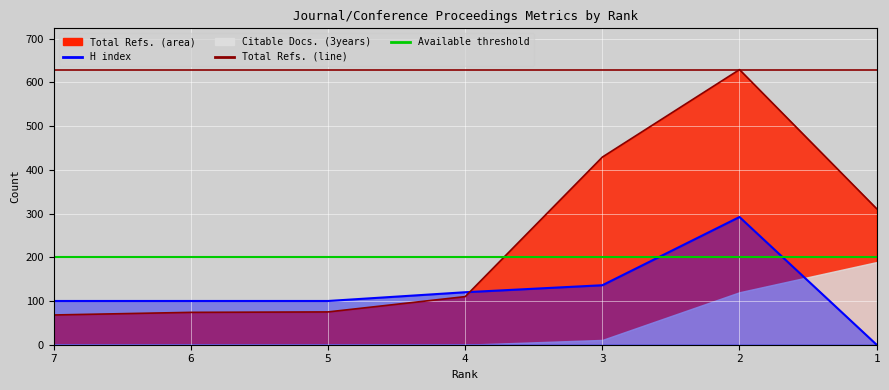

Between which two adjacent categories do Available threshold and H index first intersect?

3 and 2